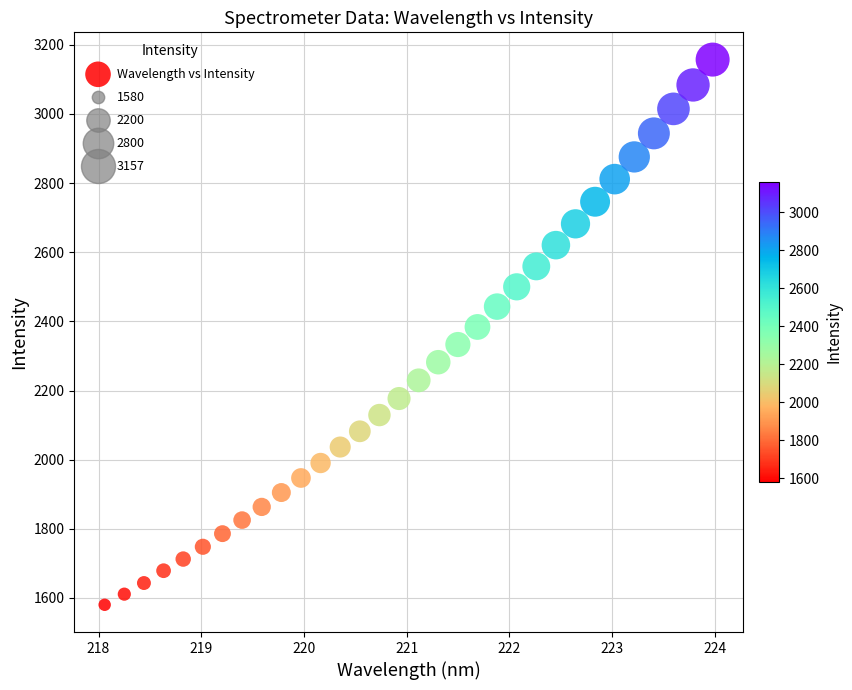

What is the range of X values (max minus min)?

5.9